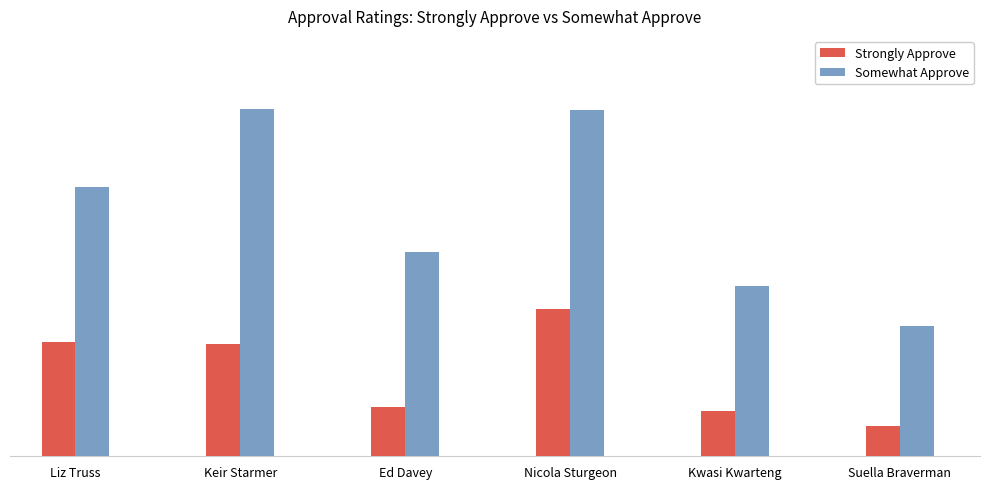

What is the sum of all Somewhat Approve values?

1919